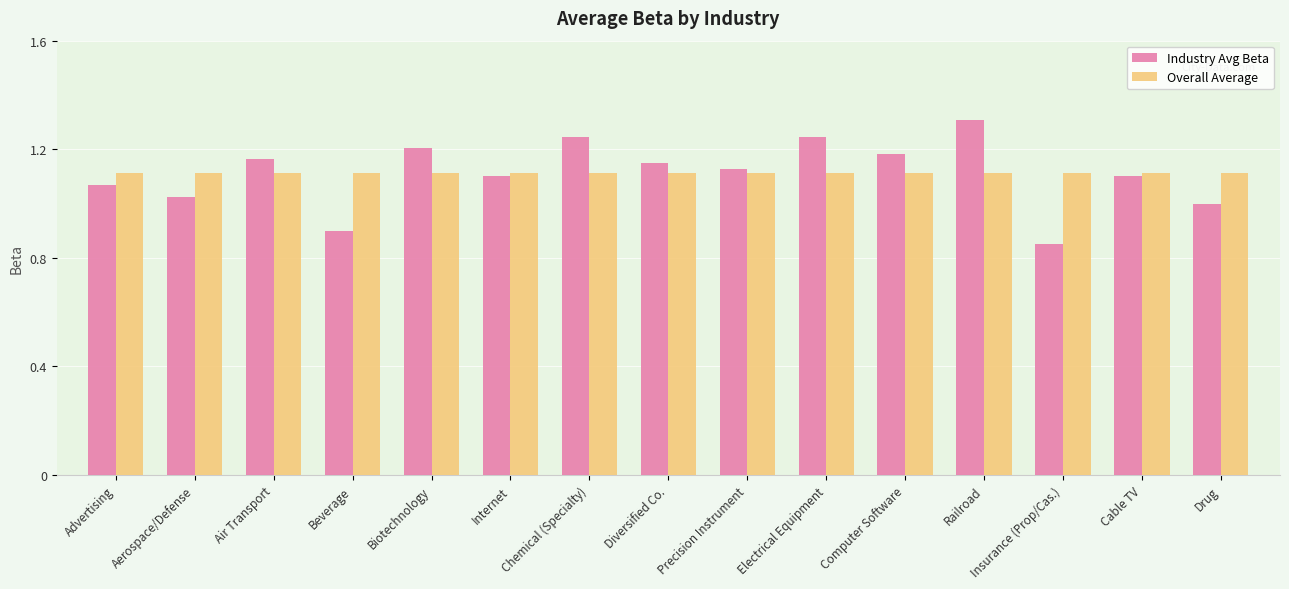

At how many categories does at least one series exceed 1?

15